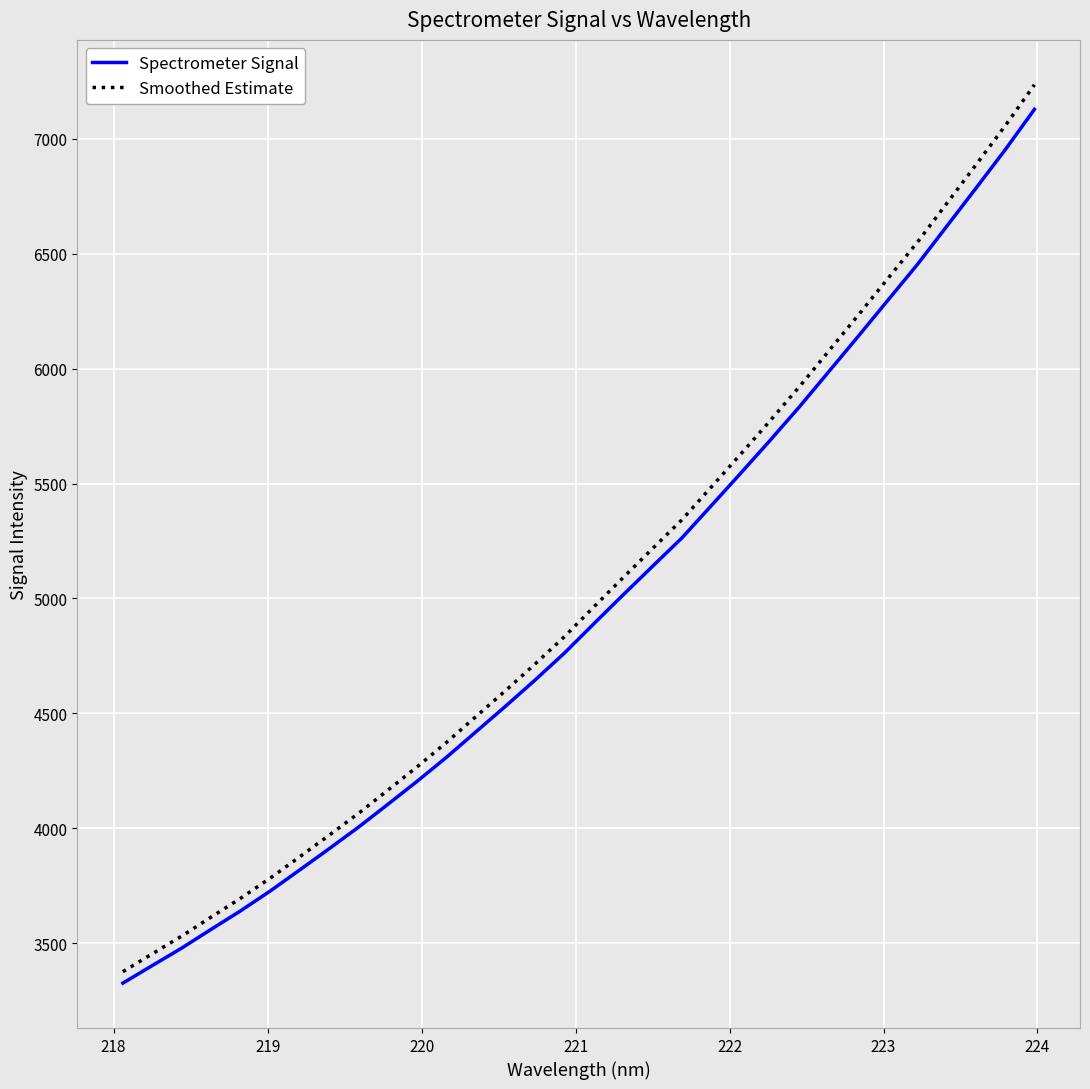

Rank the series by their average value, from lowest to highest.

Spectrometer Signal, Smoothed Estimate